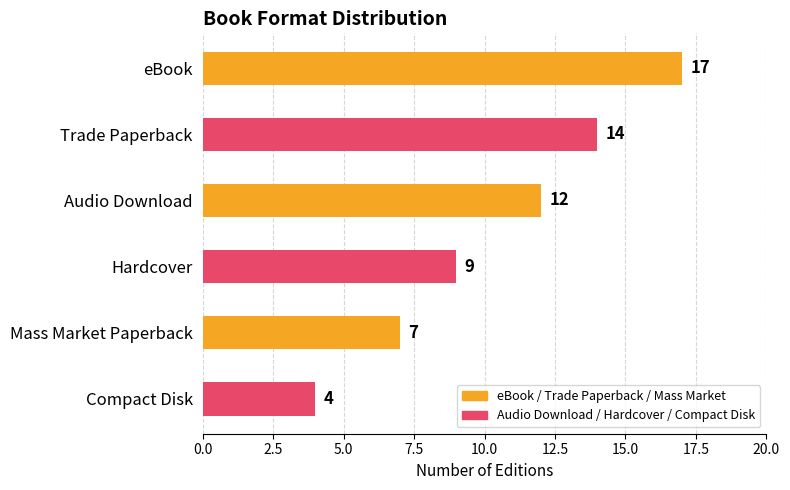

Is it true that the value at Audio Download is 12?

True